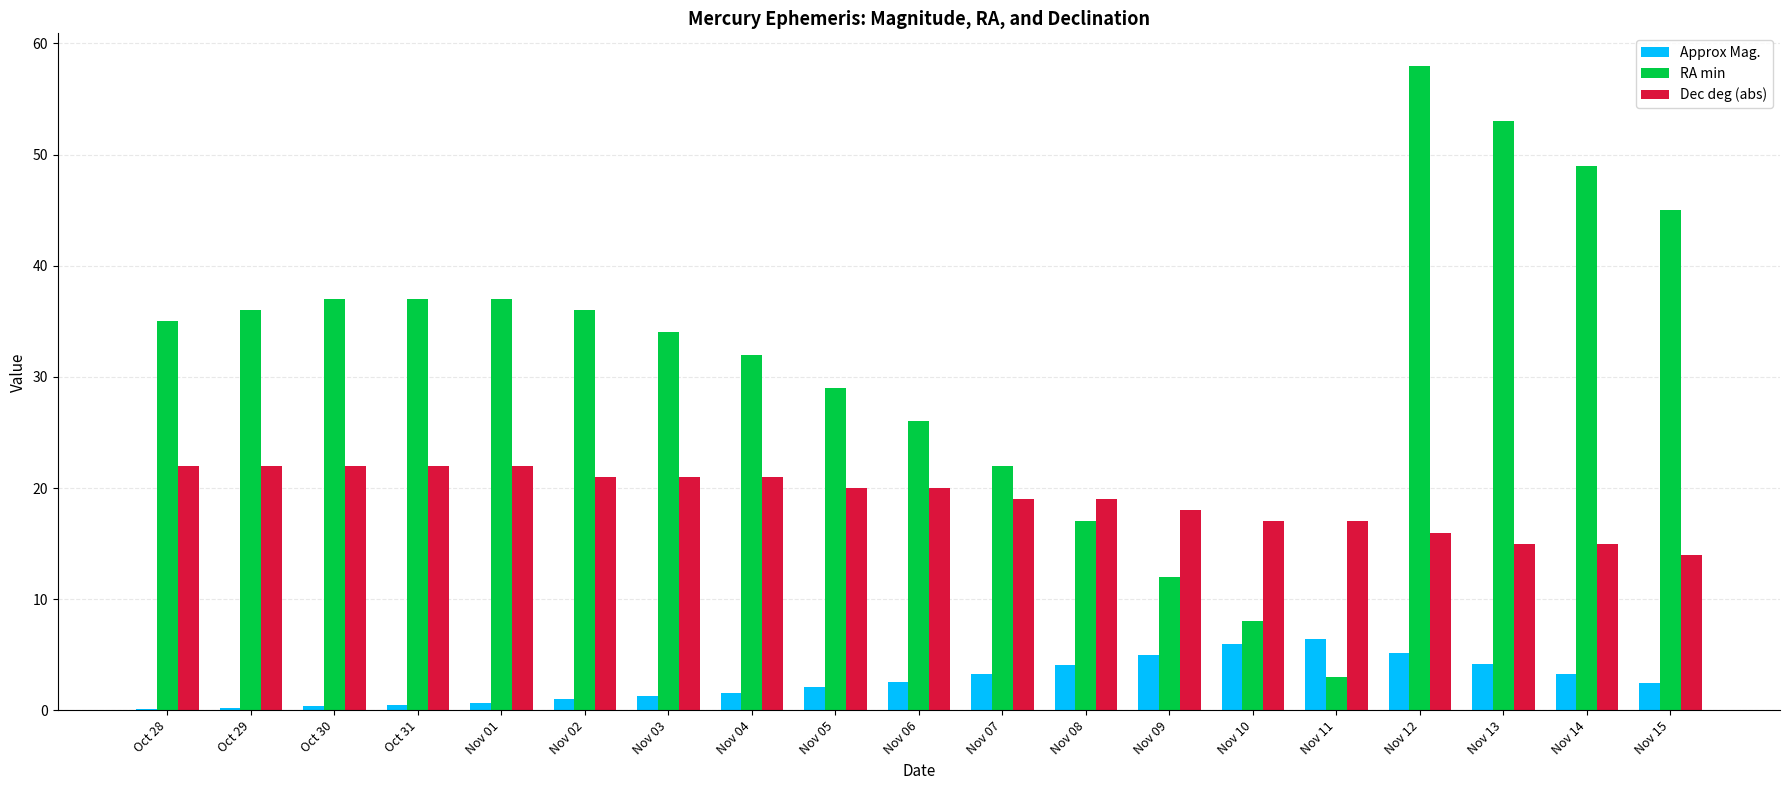

What is the highest value of the RA min series?

58.0